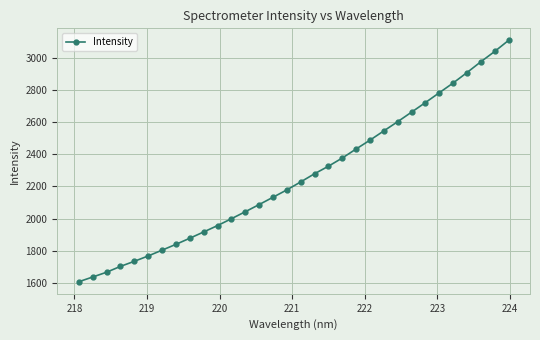

True or false: there are more than 2 points higher than both neighbors.

False